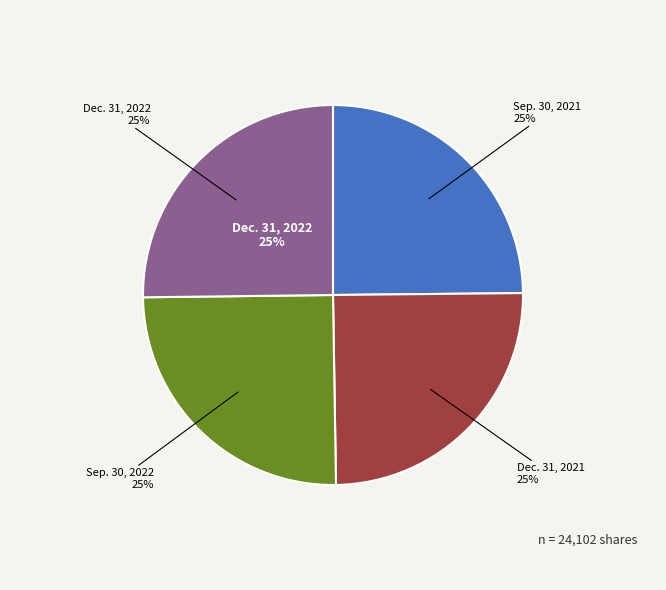

Is it true that Beginning balance at Sep. 30, 2022 is 25% of the pie?

True